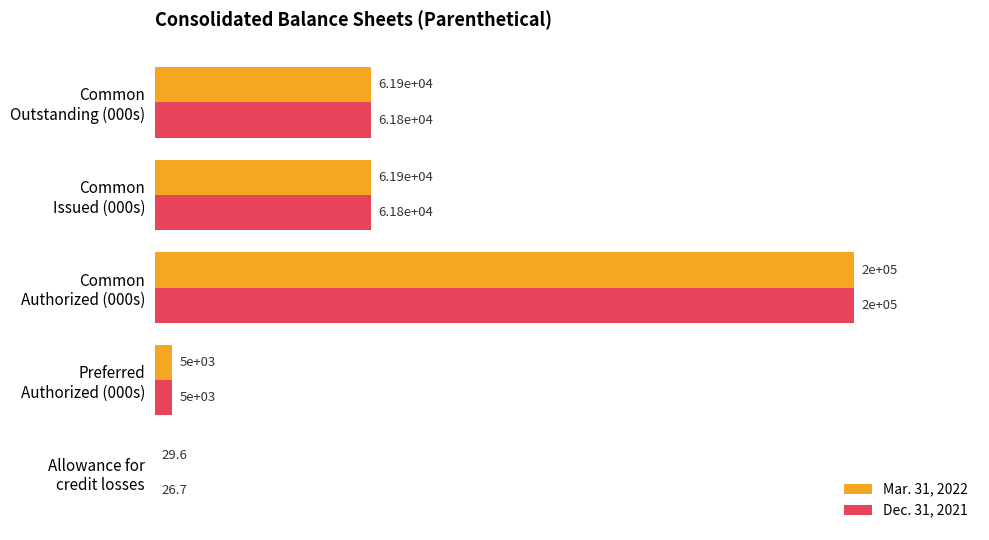

Which series has the largest total across all categories?

Mar. 31, 2022